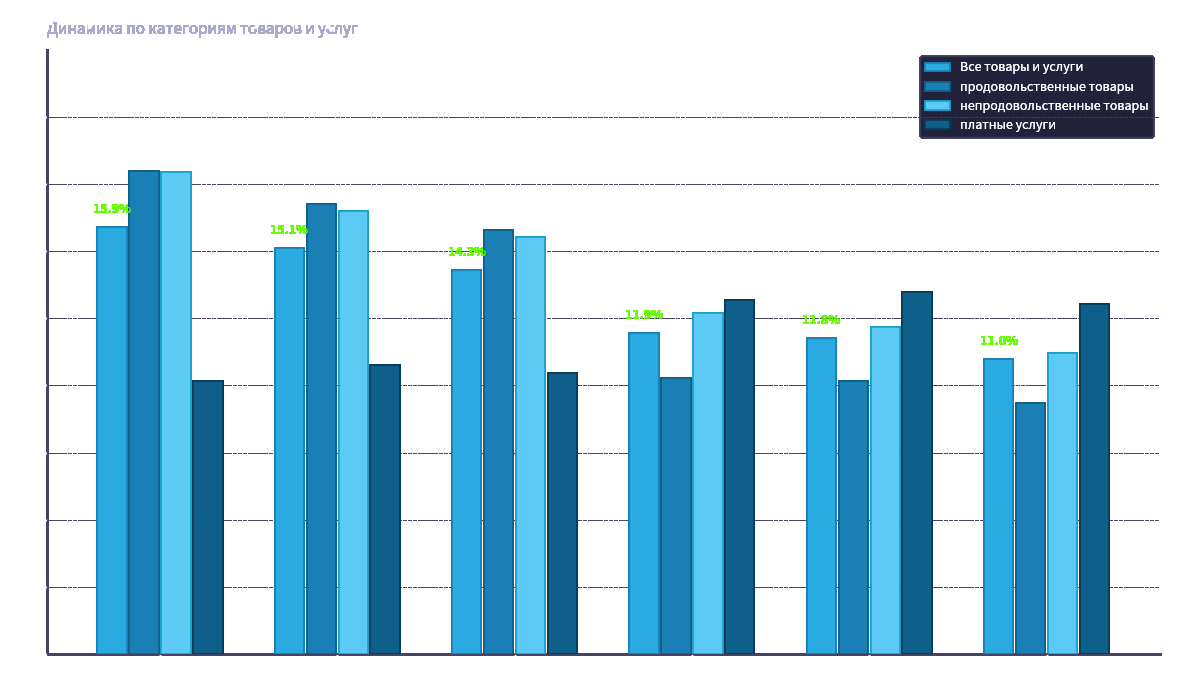

Does the chart contain any negative values?

No